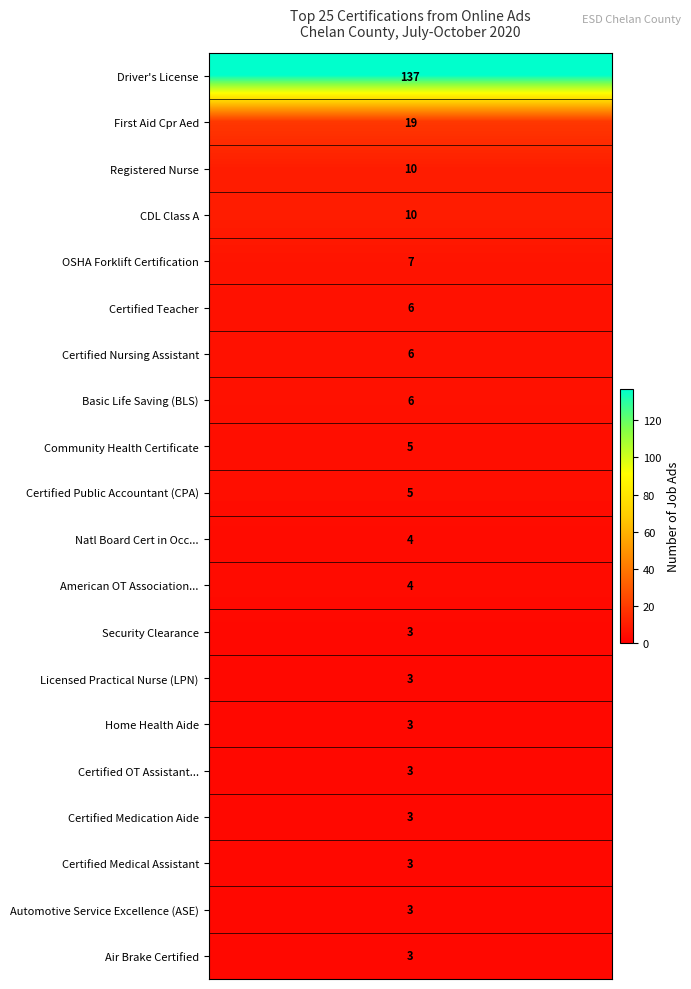

The chart shows a value of 3 at 3. True or false?

False